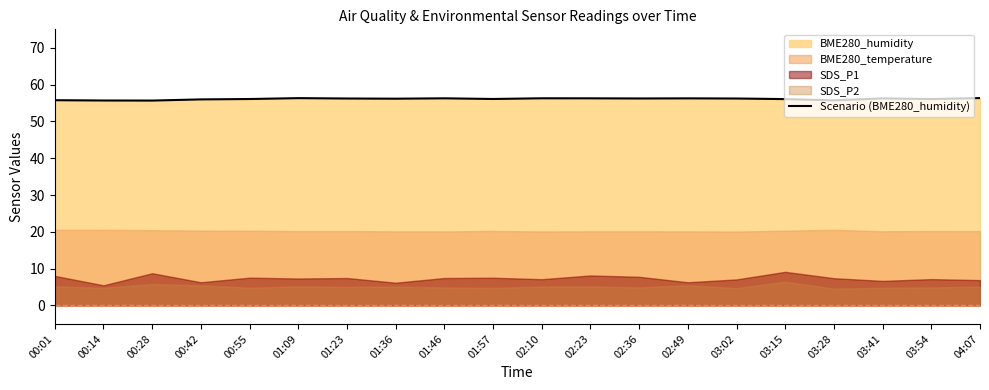

The chart shows a value of 22.1 at 01:57. True or false?

False